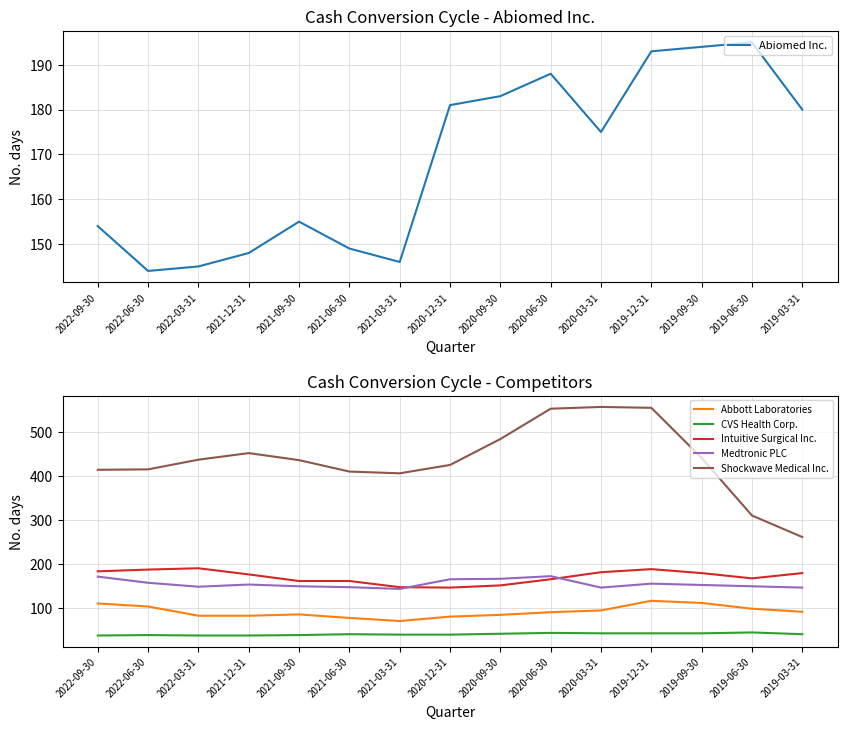

True or false: Abiomed Inc. and CVS Health Corp. cross at least once.

False